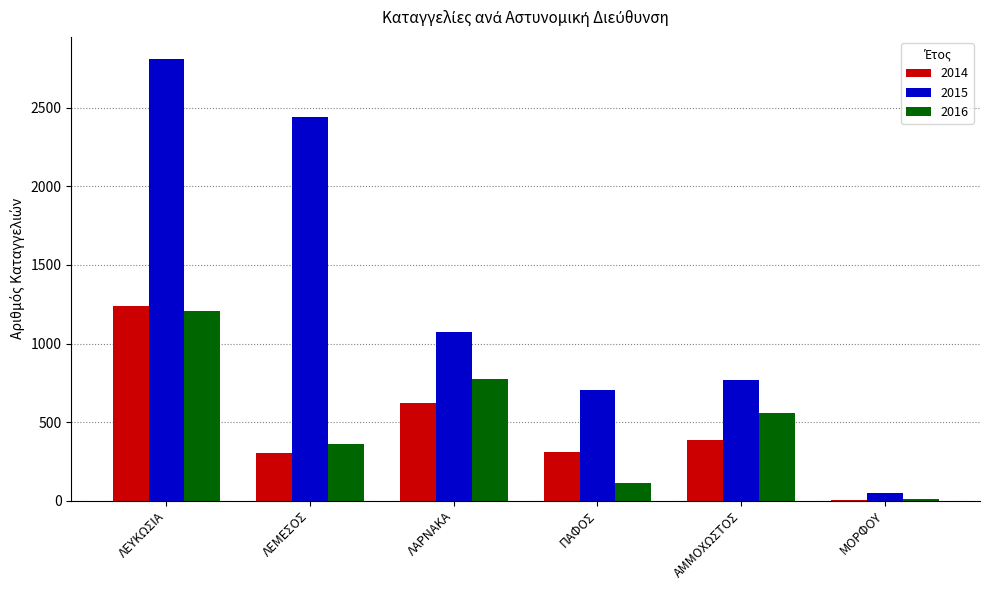

Which series changed the most between ΛΕΥΚΩΣΙΑ and ΛΑΡΝΑΚΑ?

2015